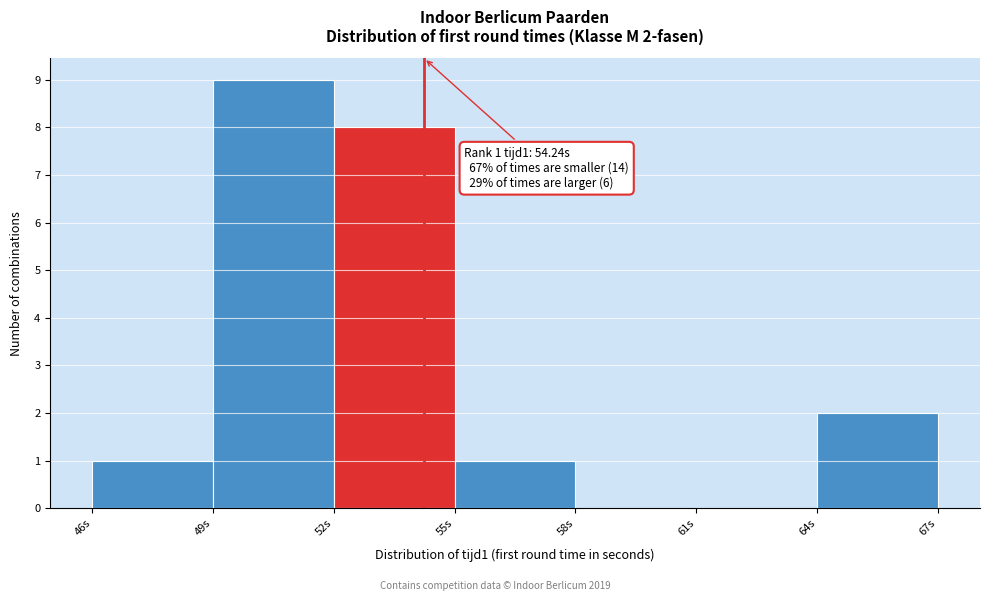

Over which range of the x-axis is the bar tallest?

49 to 52